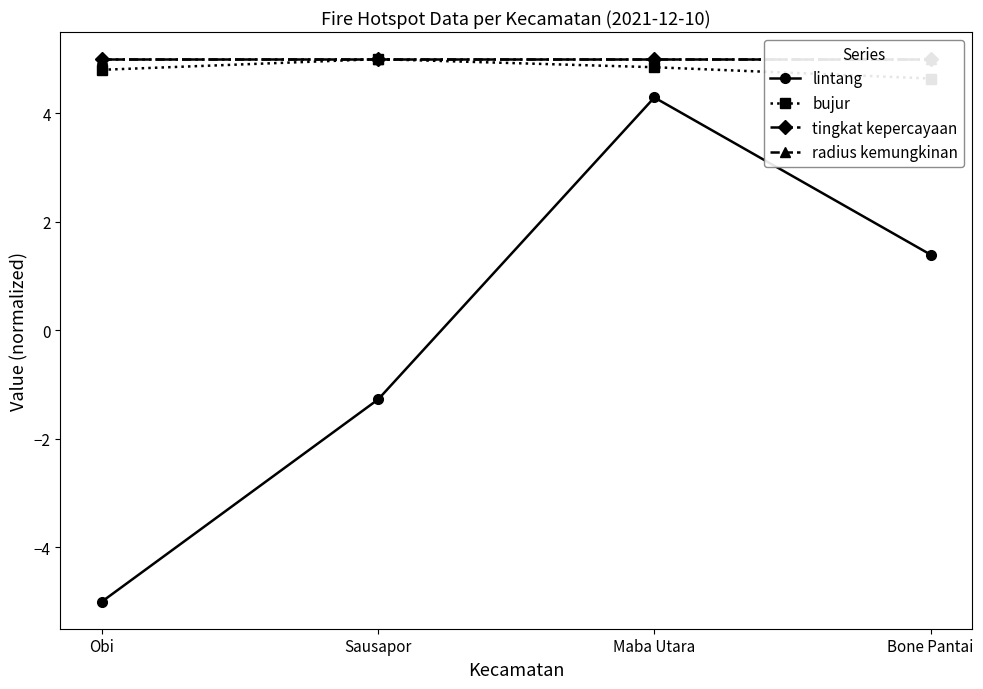

What is the maximum value shown in the chart?

5.0